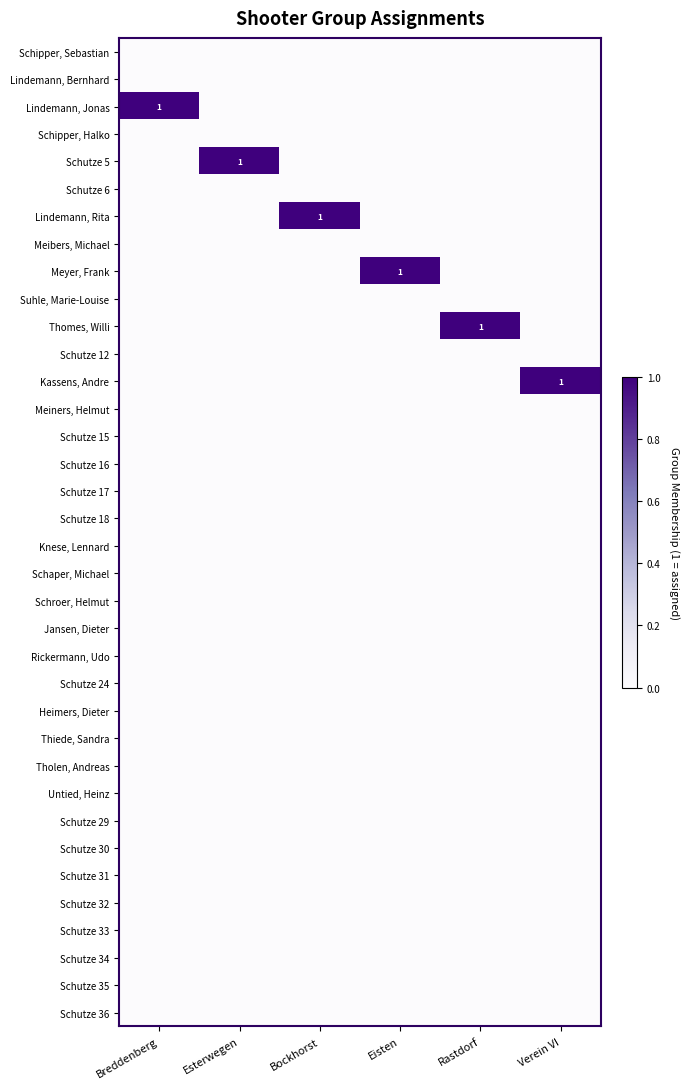

Rank the series at Rastdorf from highest to lowest value.

Thomes, Willi, Schipper, Sebastian, Lindemann, Bernhard, Lindemann, Jonas, Schipper, Halko, Schutze 5, Schutze 6, Lindemann, Rita, Meibers, Michael, Meyer, Frank, Suhle, Marie-Louise, Schutze 12, Kassens, Andre, Meiners, Helmut, Schutze 15, Schutze 16, Schutze 17, Schutze 18, Knese, Lennard, Schaper, Michael, Schroer, Helmut, Jansen, Dieter, Rickermann, Udo, Schutze 24, Heimers, Dieter, Thiede, Sandra, Tholen, Andreas, Untied, Heinz, Schutze 29, Schutze 30, Schutze 31, Schutze 32, Schutze 33, Schutze 34, Schutze 35, Schutze 36